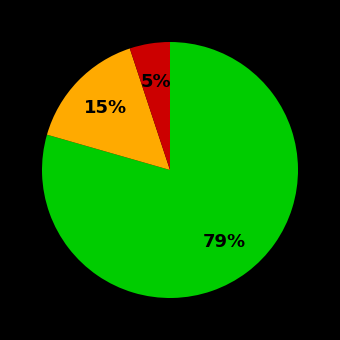

To the nearest percent, what is the average slice percentage?

33%